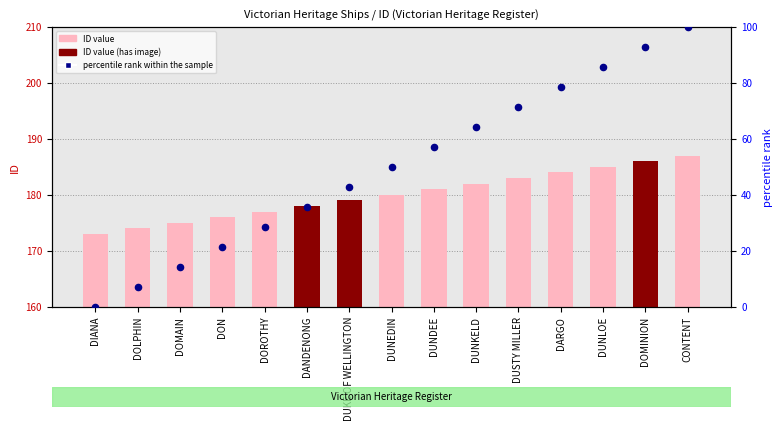

Which series reaches the minimum Y coordinate?

percentile rank within the sample